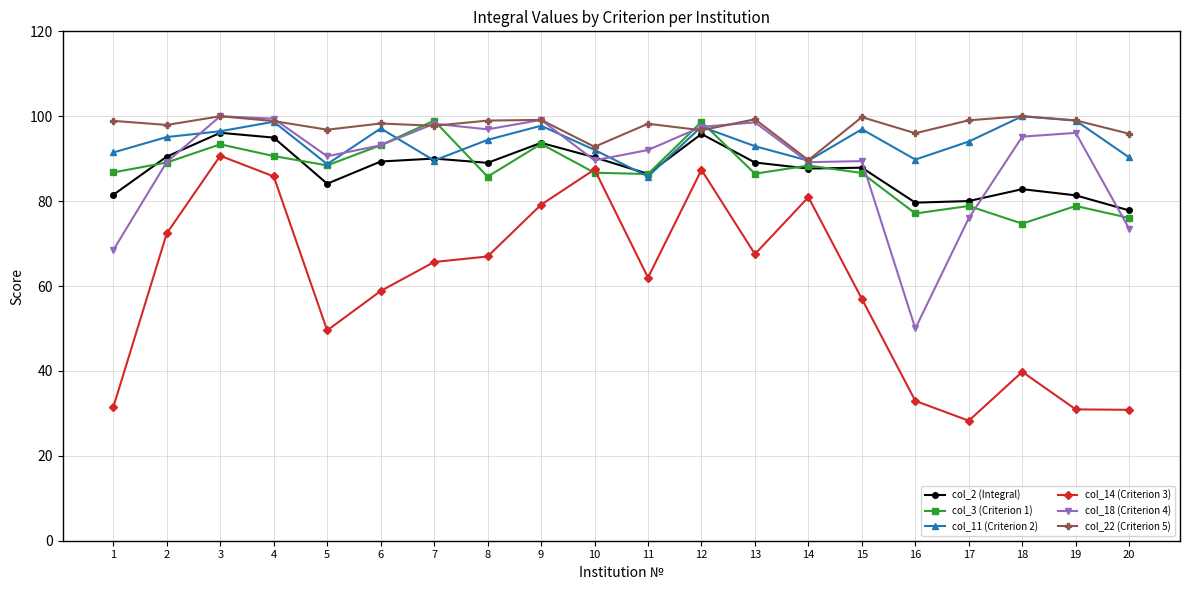

Between 12 and 19, which series saw the biggest shift?

col_14 (Criterion 3)